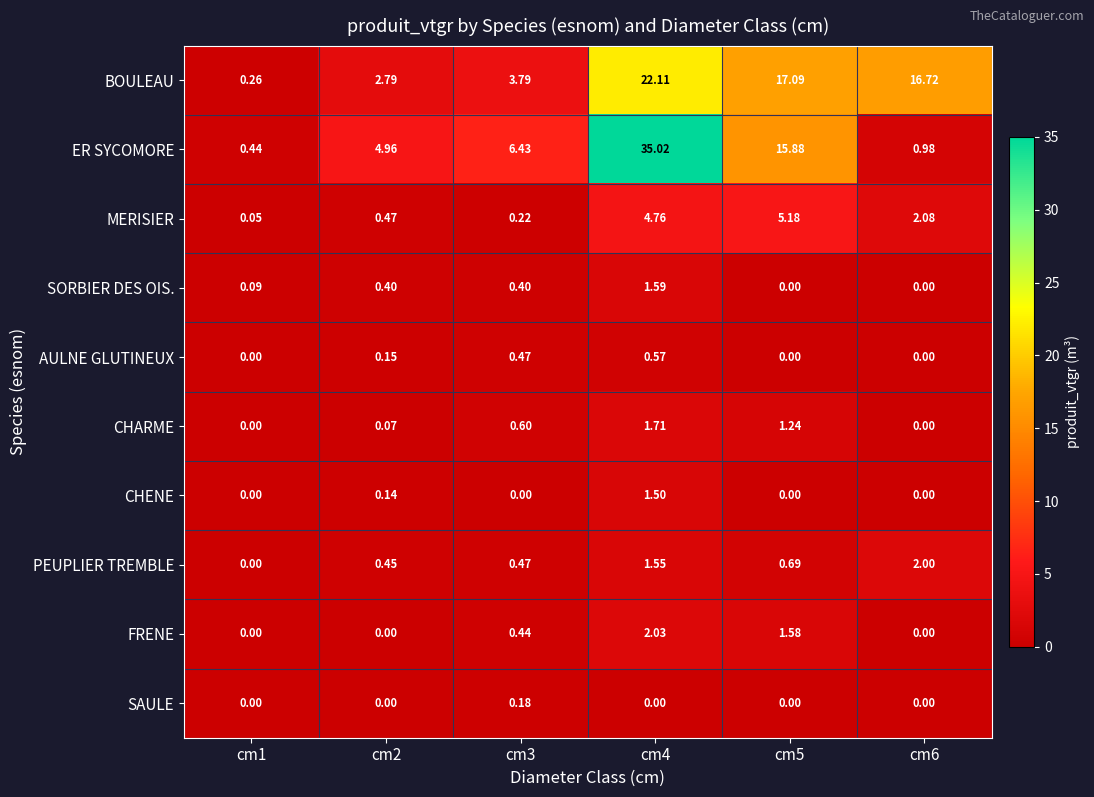

Which series has the largest range (max minus min)?

ER SYCOMORE